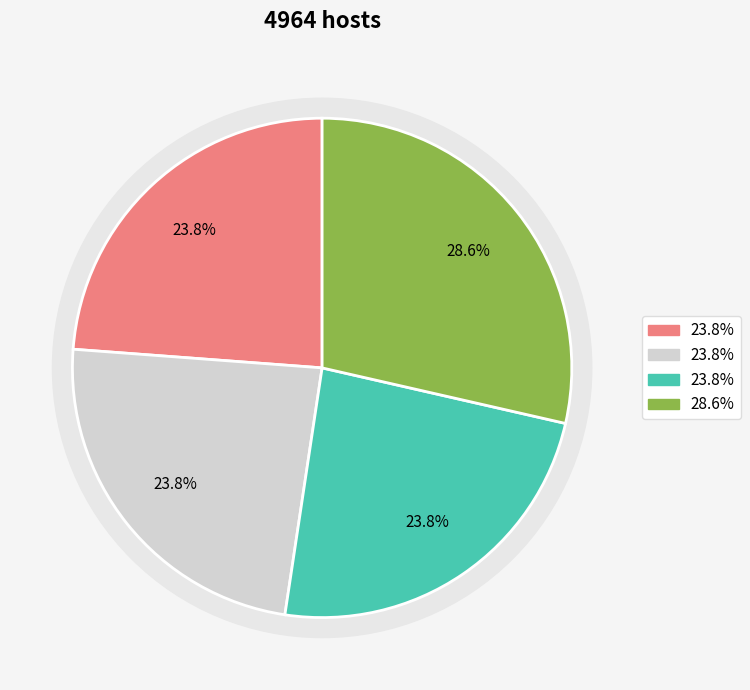

What is the total percentage of 19 and 18?

47.6%